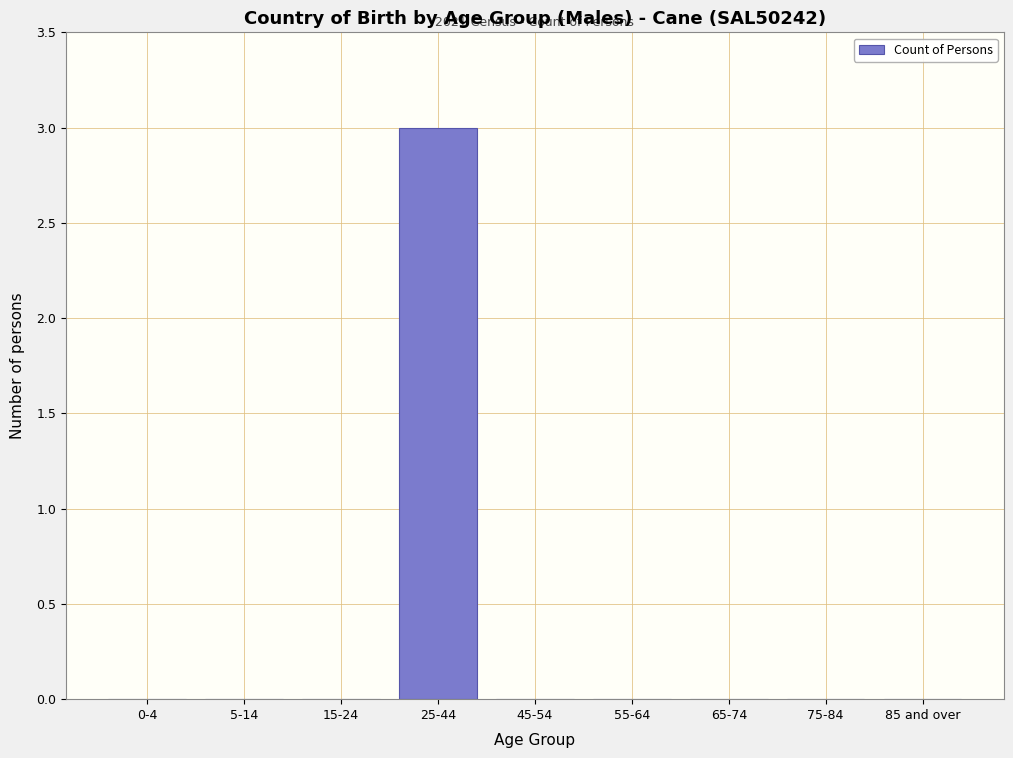

Which label corresponds to the largest value in the chart?

25-44